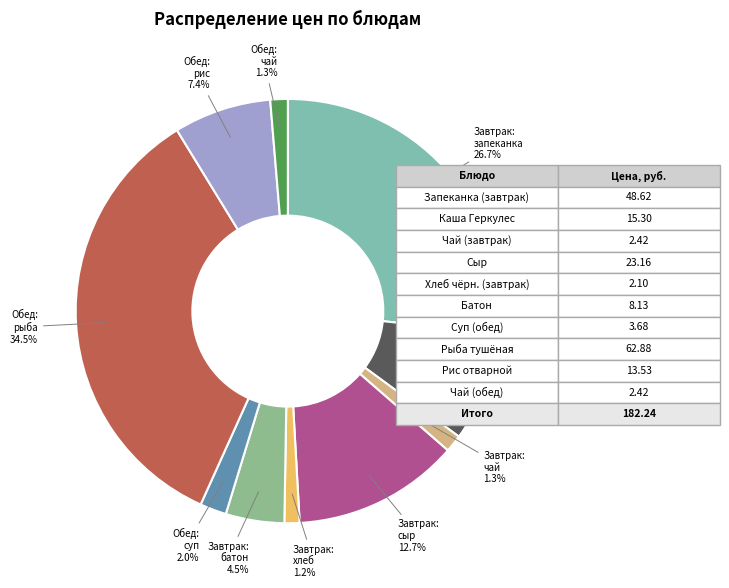

What is the smallest slice in the pie chart?

хлеб